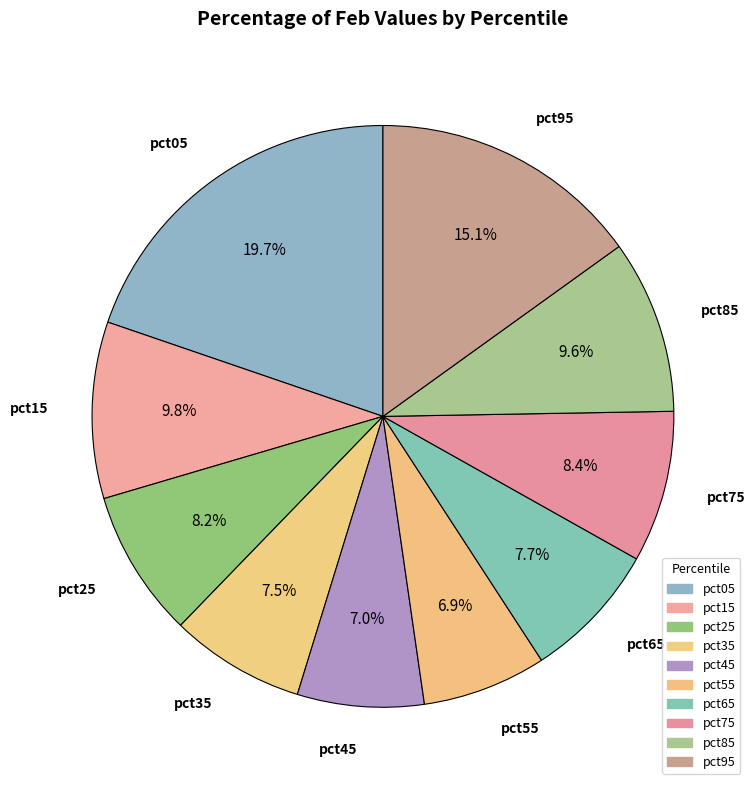

What portion of the pie excludes pct65?

92.3%